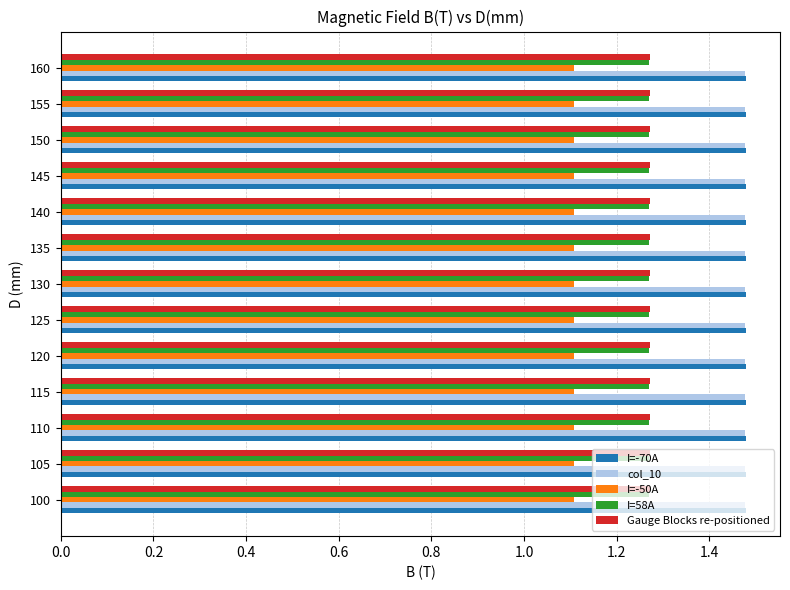

What is the difference between the highest and lowest values at 125?

0.4